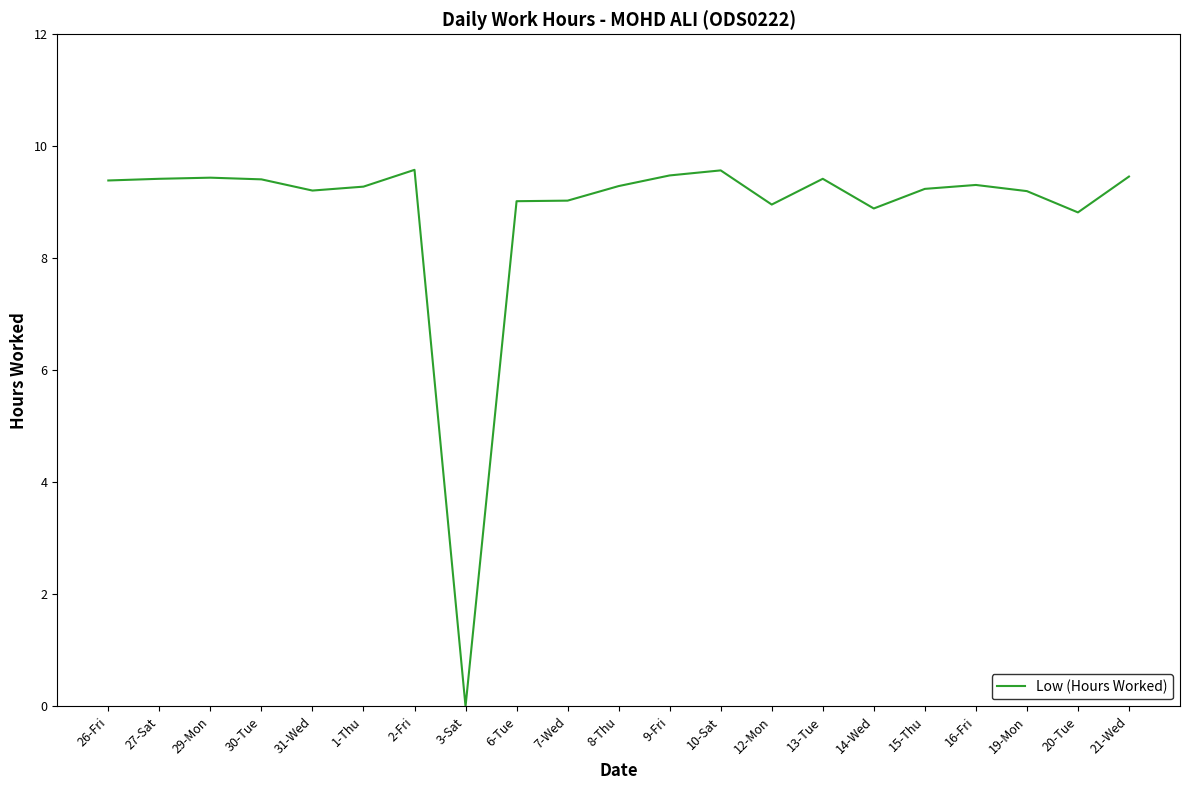

Does the chart have visible grid lines?

No